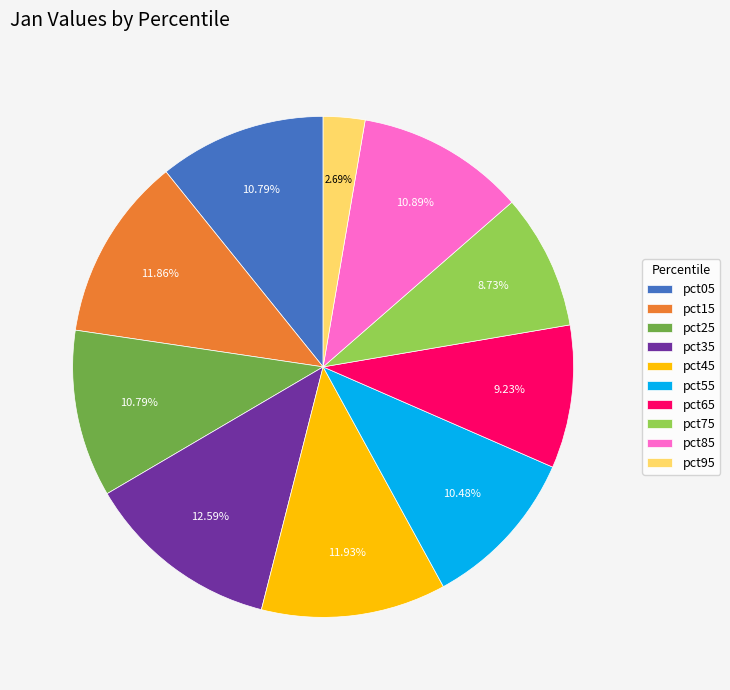

What percentage is the pct65 slice, to the nearest percent?

9%